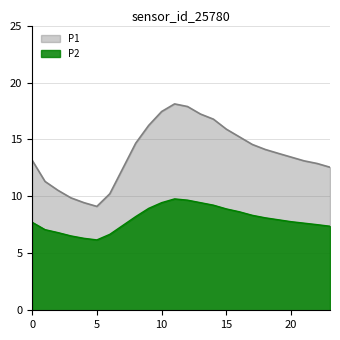

Which series has the widest spread of values?

P1